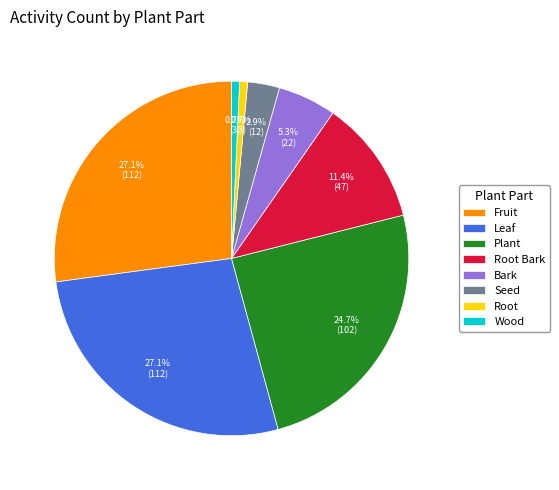

Is the sum of Plant and Root greater than half?

No